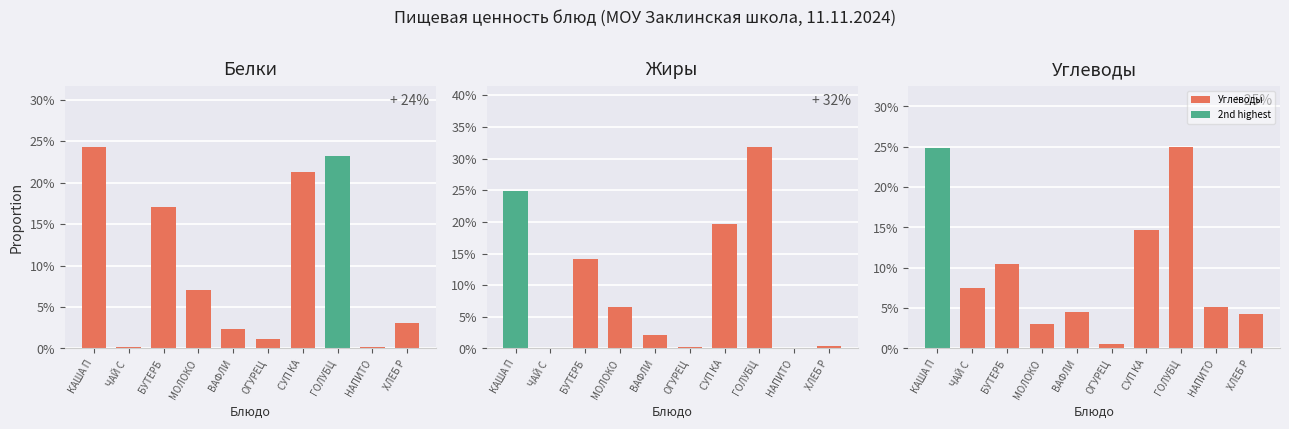

What is the greatest value displayed?

31.9